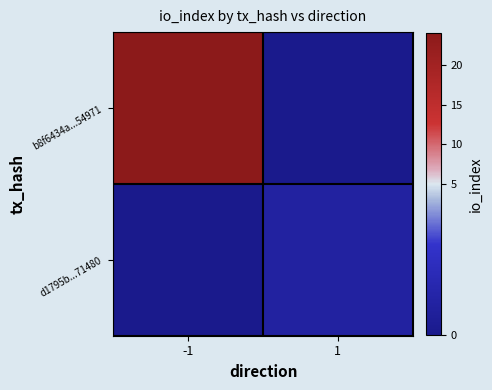

At which category does the chart reach its minimum across all series?

1